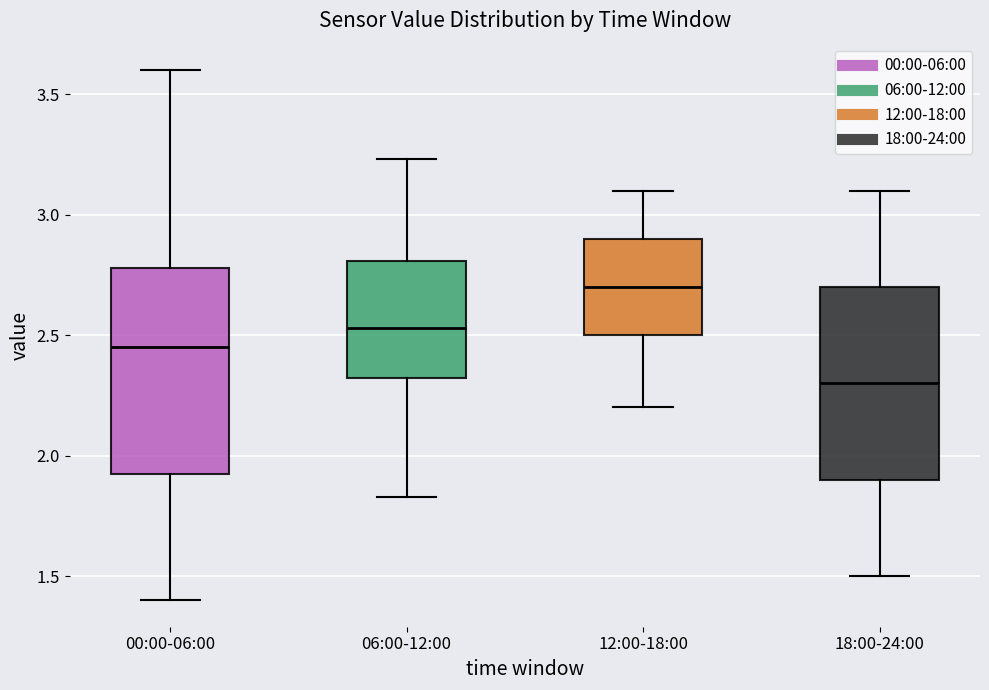

Comparing the boxes themselves (not the whiskers), which one is the tallest?

00:00-06:00